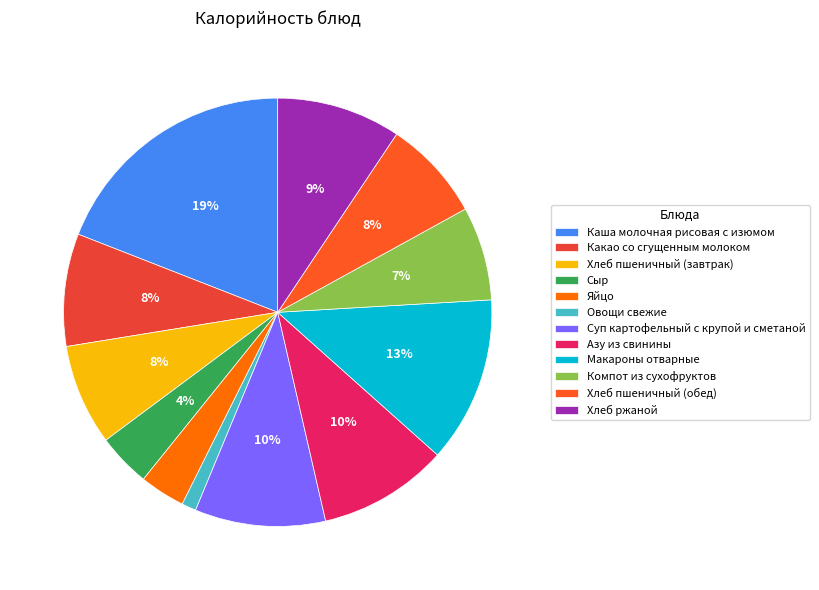

True or false: Хлеб пшеничный (завтрак) accounts for 8% of the total.

True